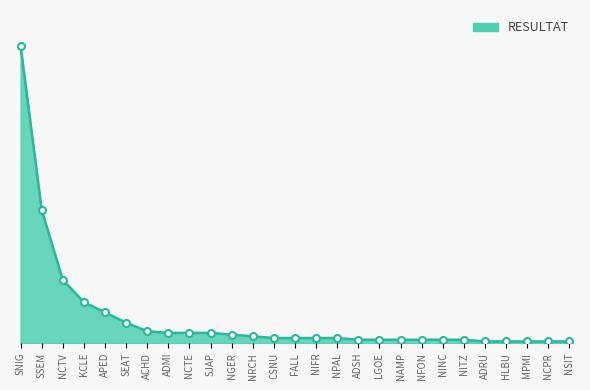

Is this an area chart (filled region under the line)?

Yes